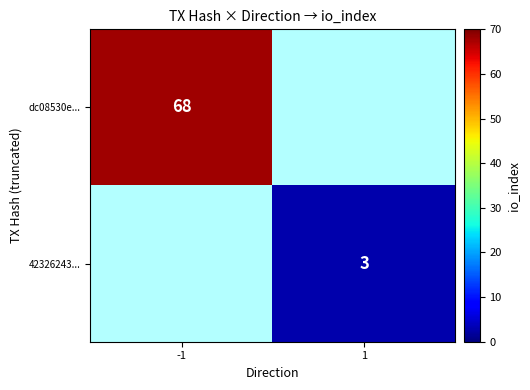

Is it true that 42326243... equals 1.6 at 1?

False